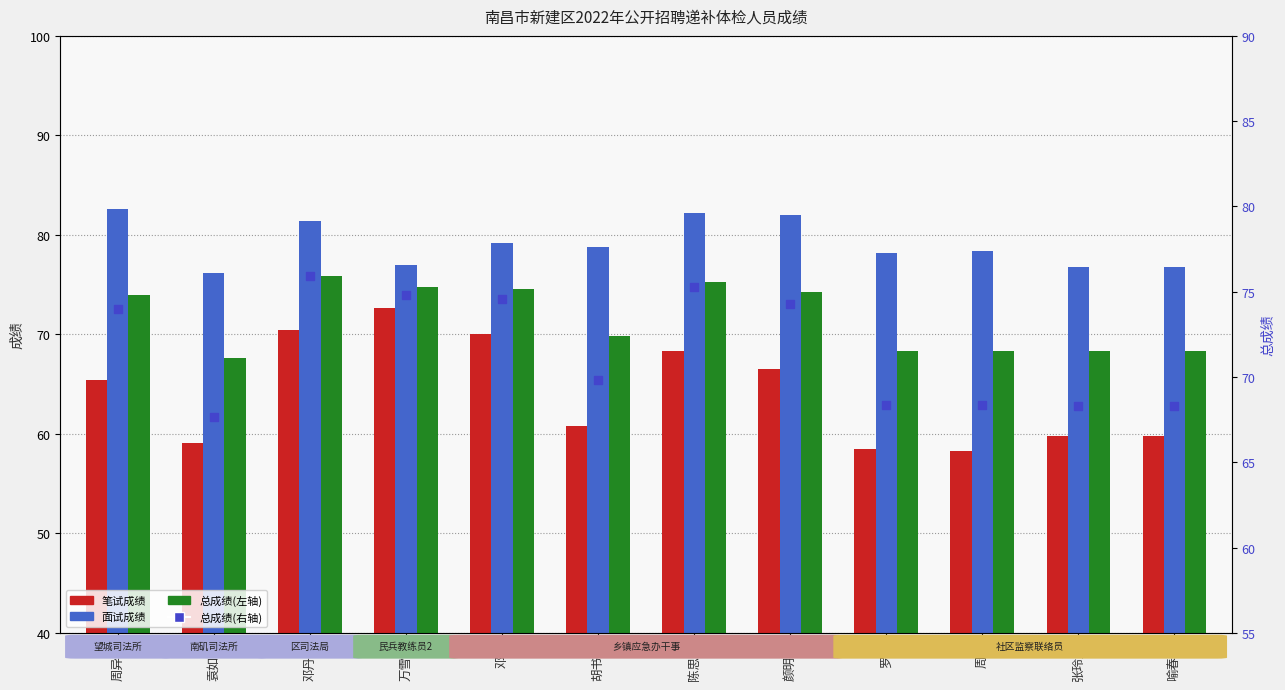

What is the total value across all series at 邓丹丹?

303.6